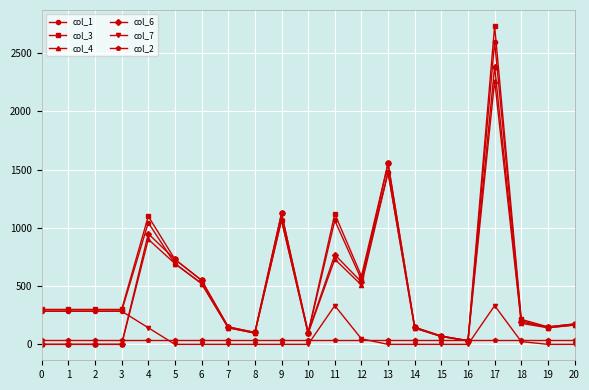

The value of col_6 at 18 is 190.0. True or false?

True